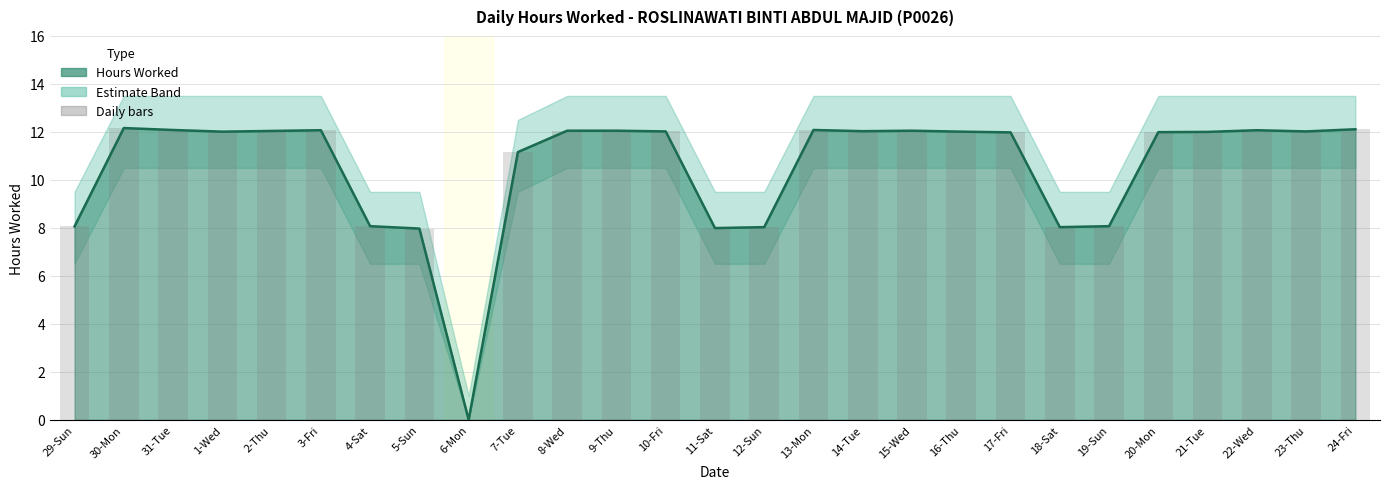

Count the number of categories in the chart.

27